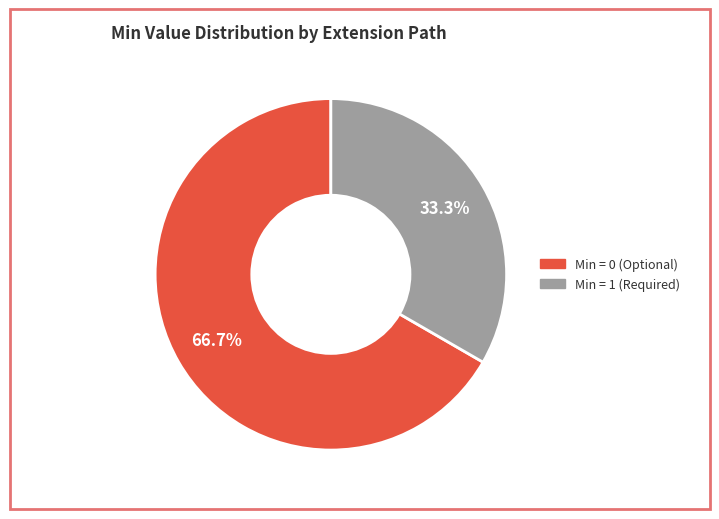

How many segments does this pie chart have?

2